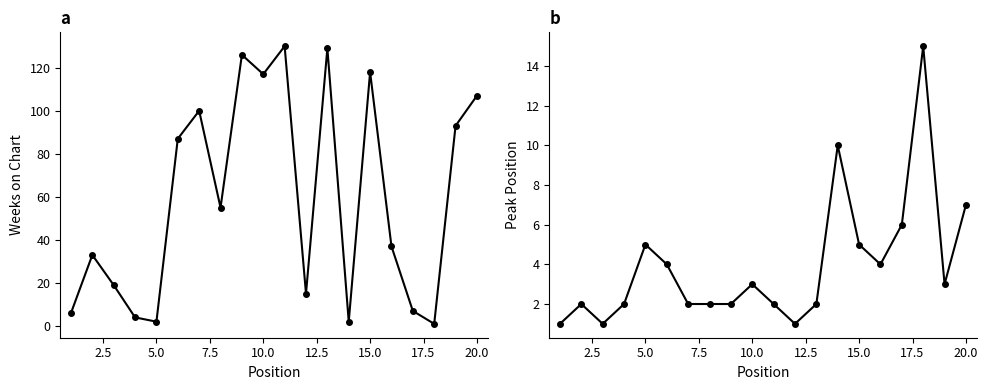

What are all the series names shown in the legend?

Weeks on Chart, Peak Position